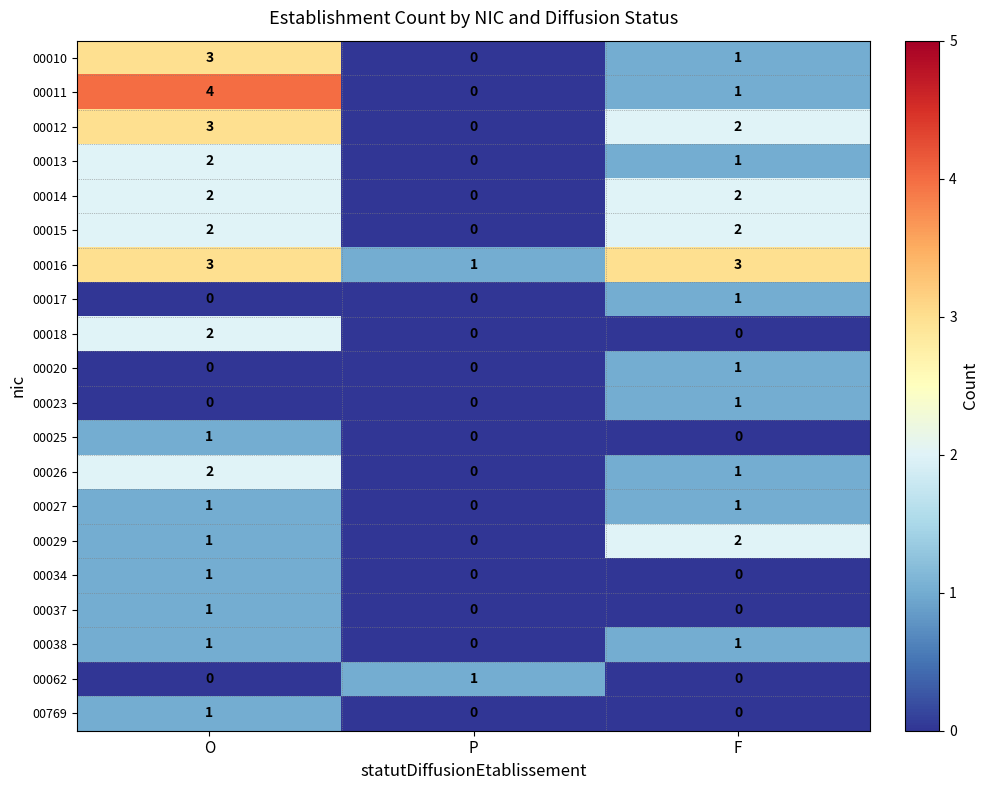

Which category has the highest value across all series?

O